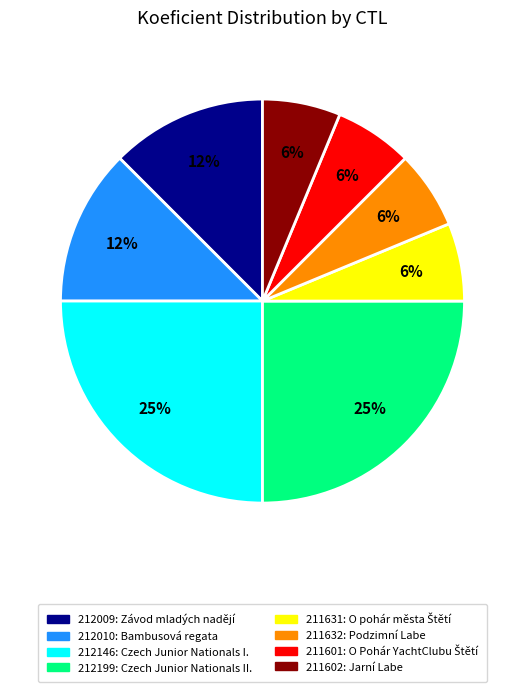

The 211632: Podzimní Labe slice represents 6% of the pie. True or false?

True